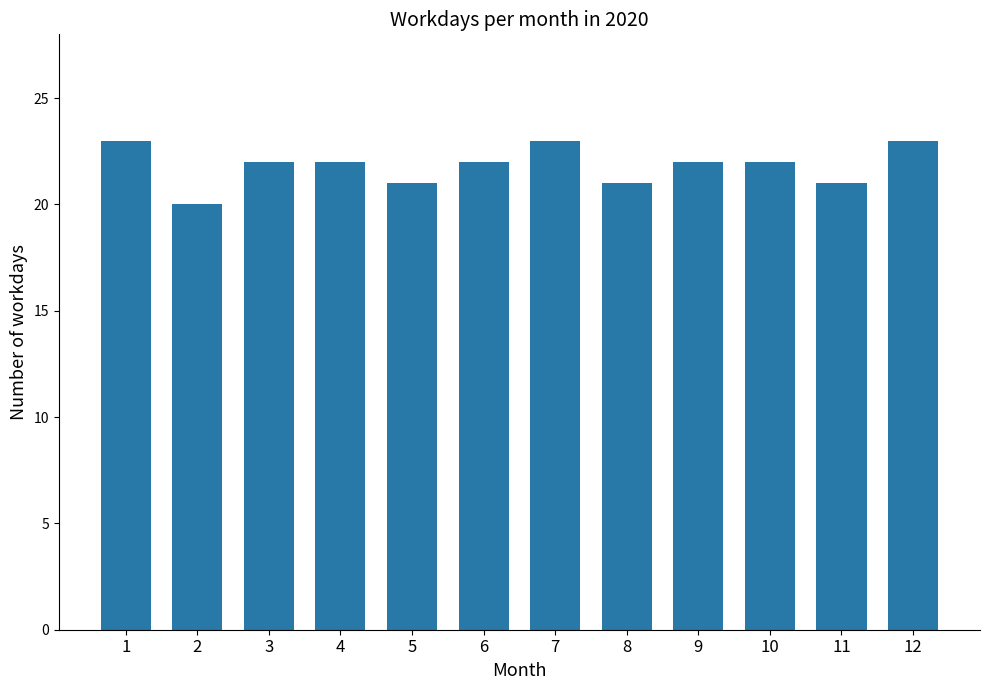

Reading left to right, extract all data points from this chart.

23	20	22	22	21	22	23	21	22	22	21	23